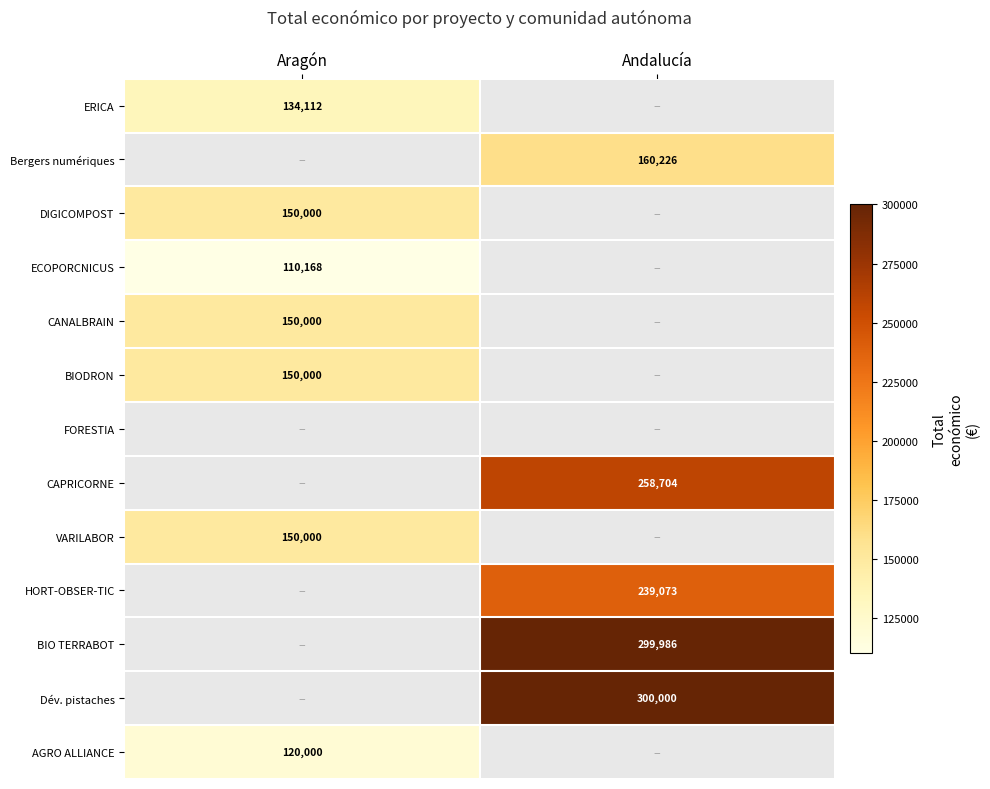

The value of BIO TERRABOT at Andalucía is 166622.0. True or false?

False